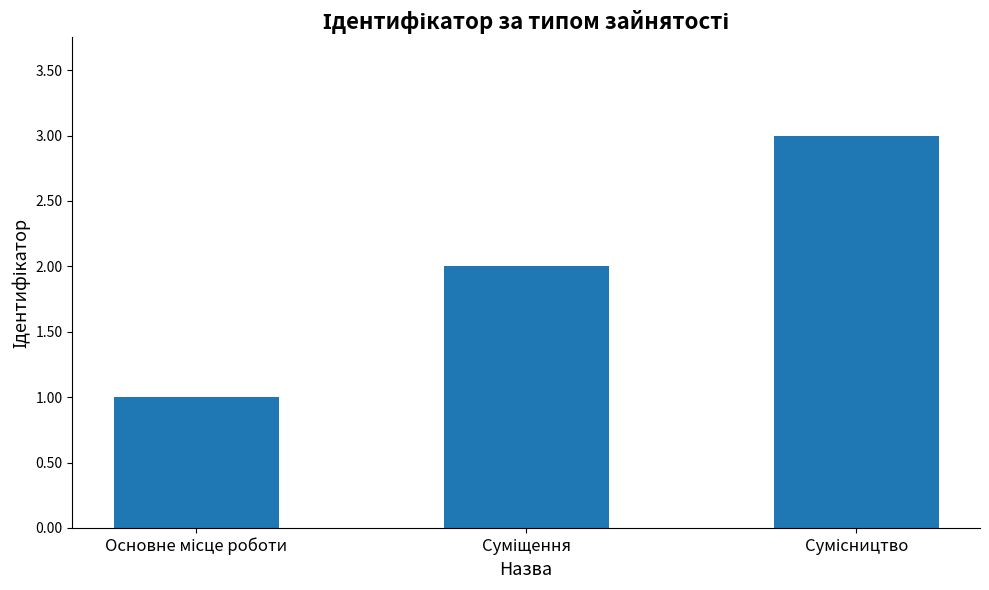

What is the maximum value shown in the chart?

3